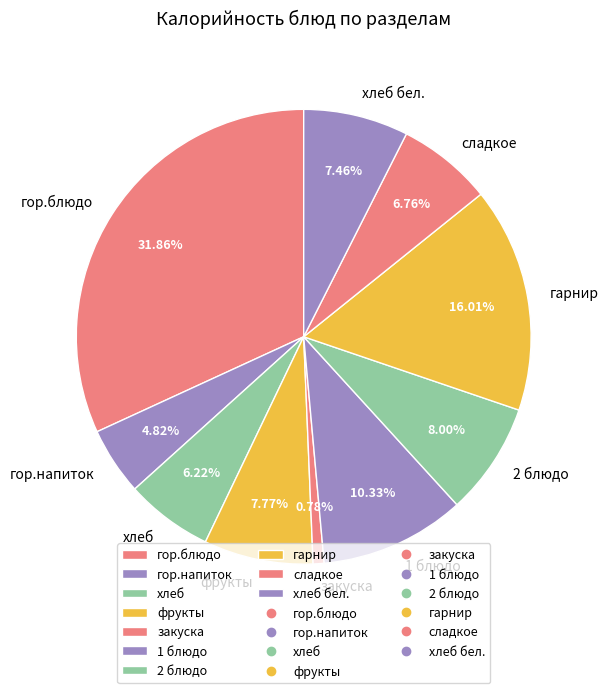

Which slice is the smallest?

закуска